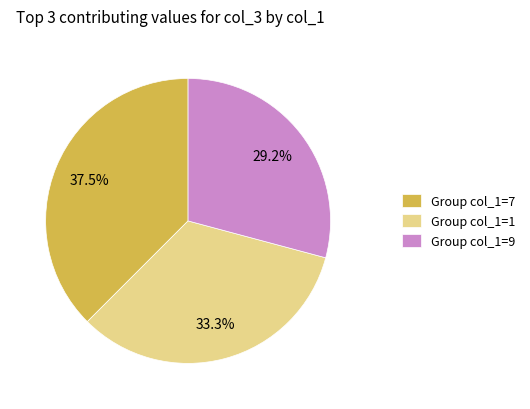

Is there a majority slice in this chart?

No